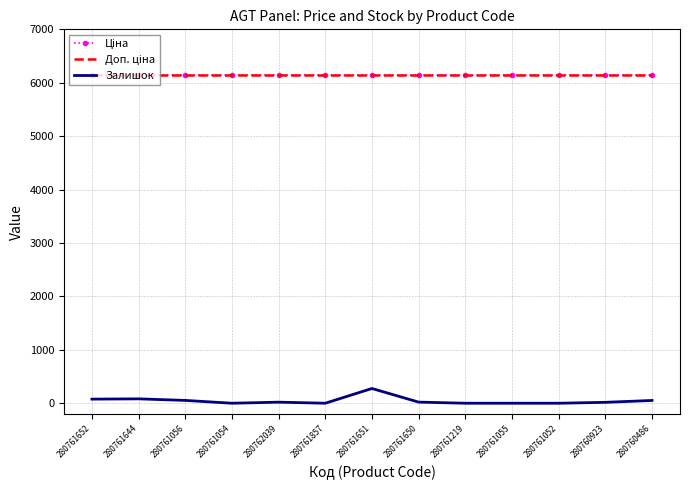

What is the difference between the highest and lowest values at 280761644?

6061.2